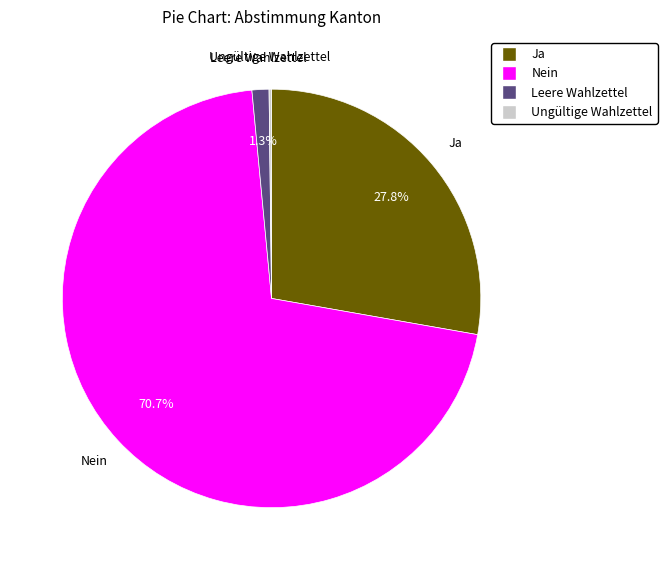

To the nearest percent, what percentage of the pie is Ja?

28%